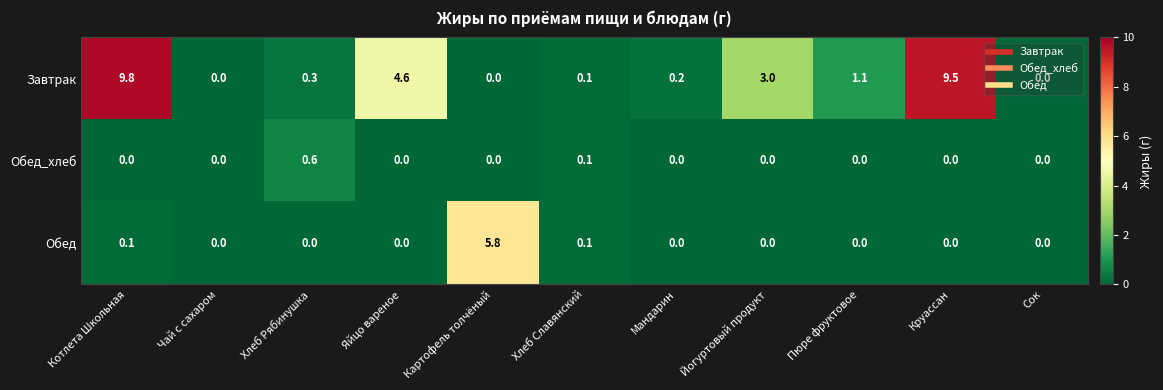

True or false: Завтрак has a value of 0.2 at Мандарин.

True